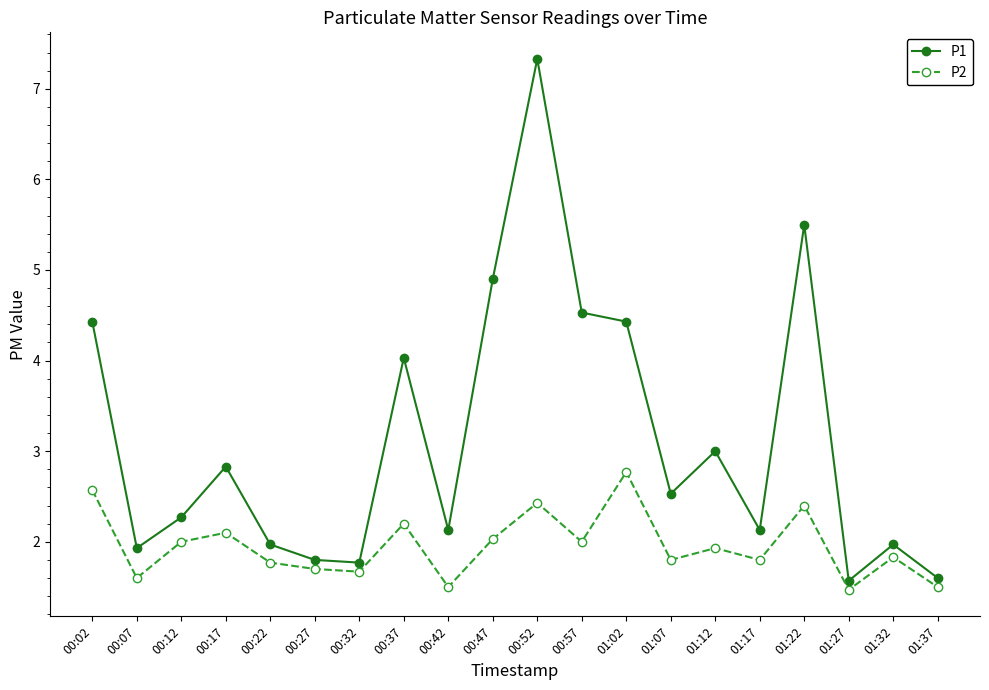

True or false: P1 has a value of 6.5 at 00:37.

False